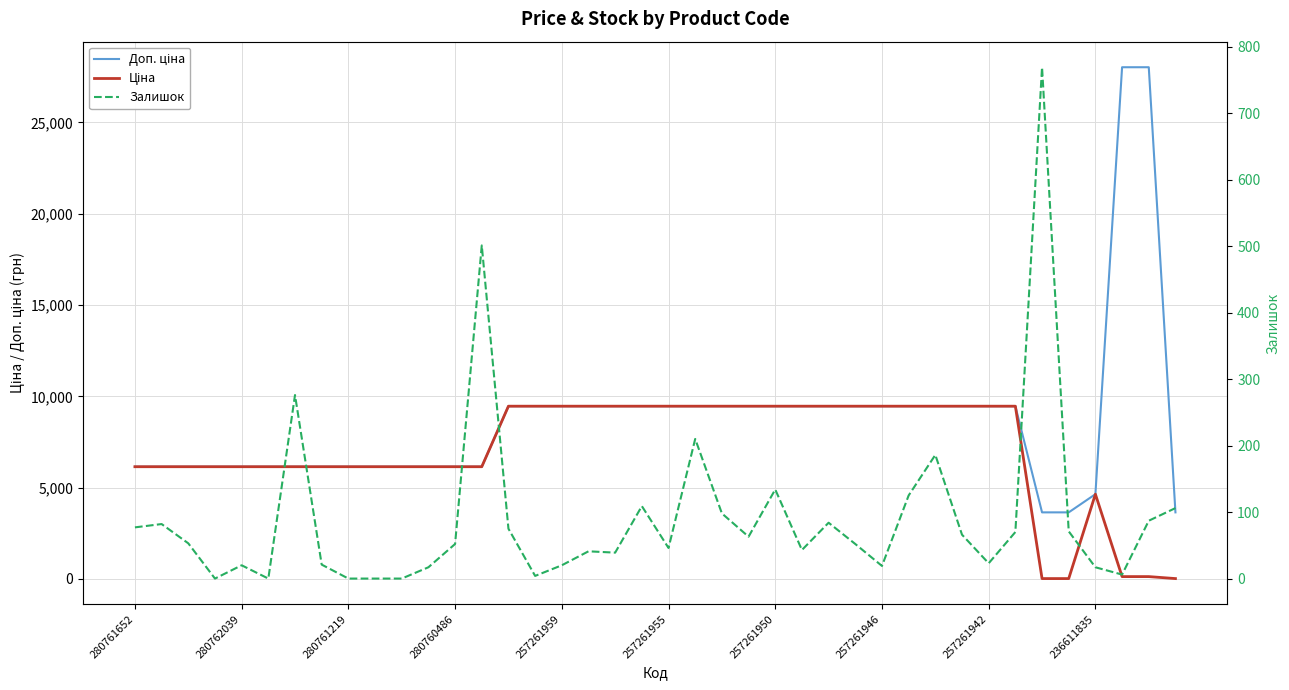

Is the value of Ціна at 12 greater than the value of Доп. ціна at 37?

No